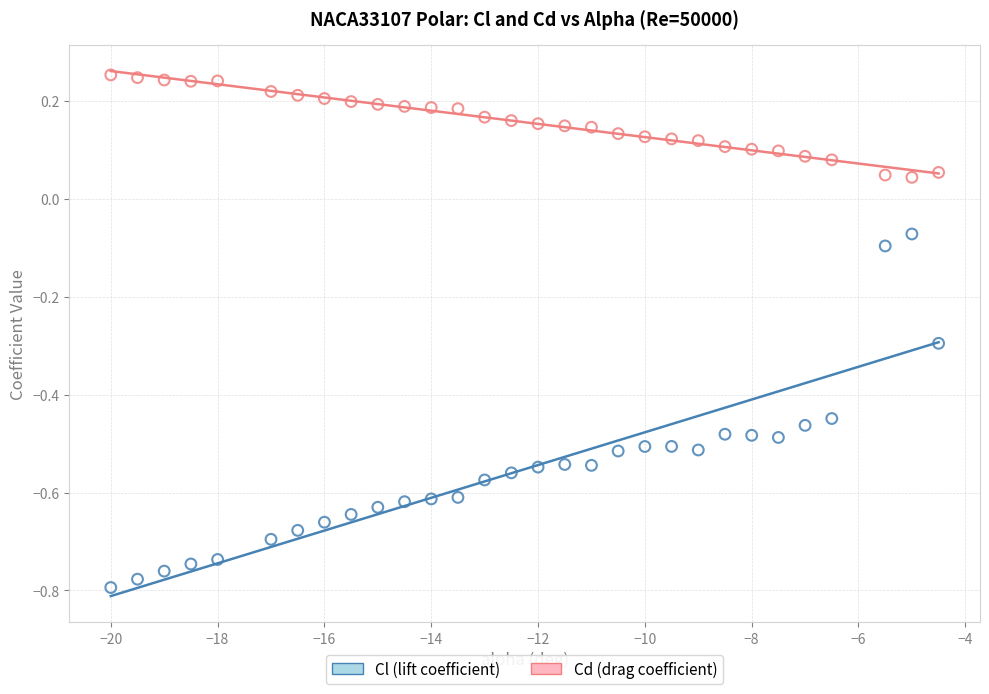

Across all data points, what is the range of Y values (max minus min)?

1.0